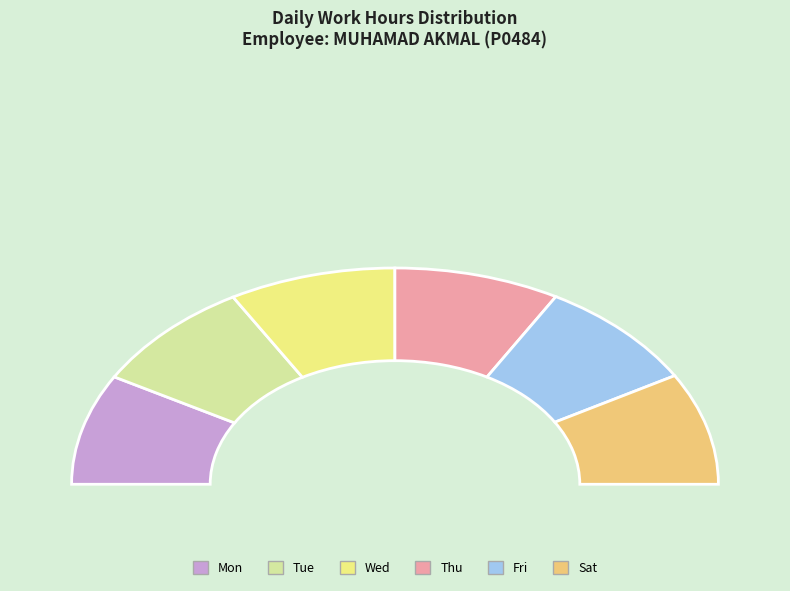

What is the ratio of the value at Tue to the value at Wed?

1.0